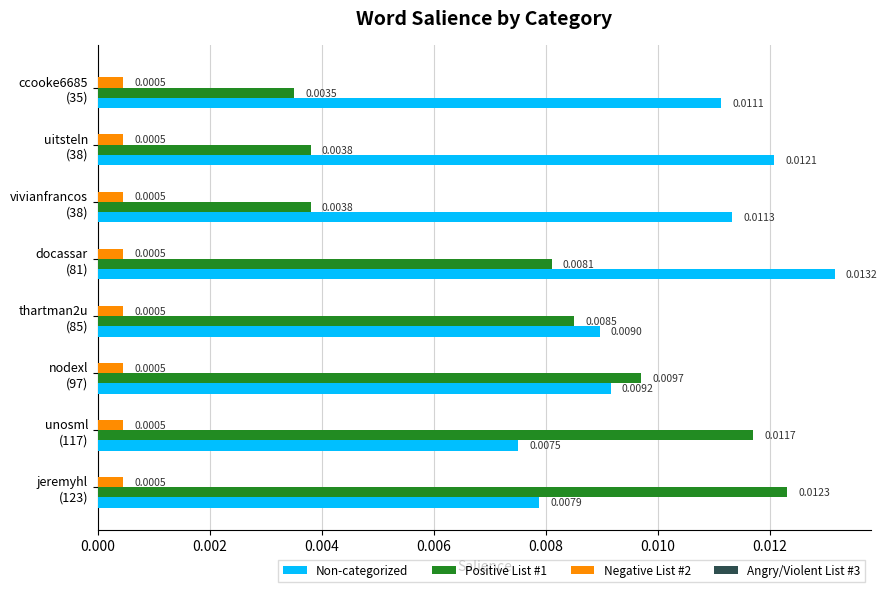

Which series has the largest range (max minus min)?

Positive List #1